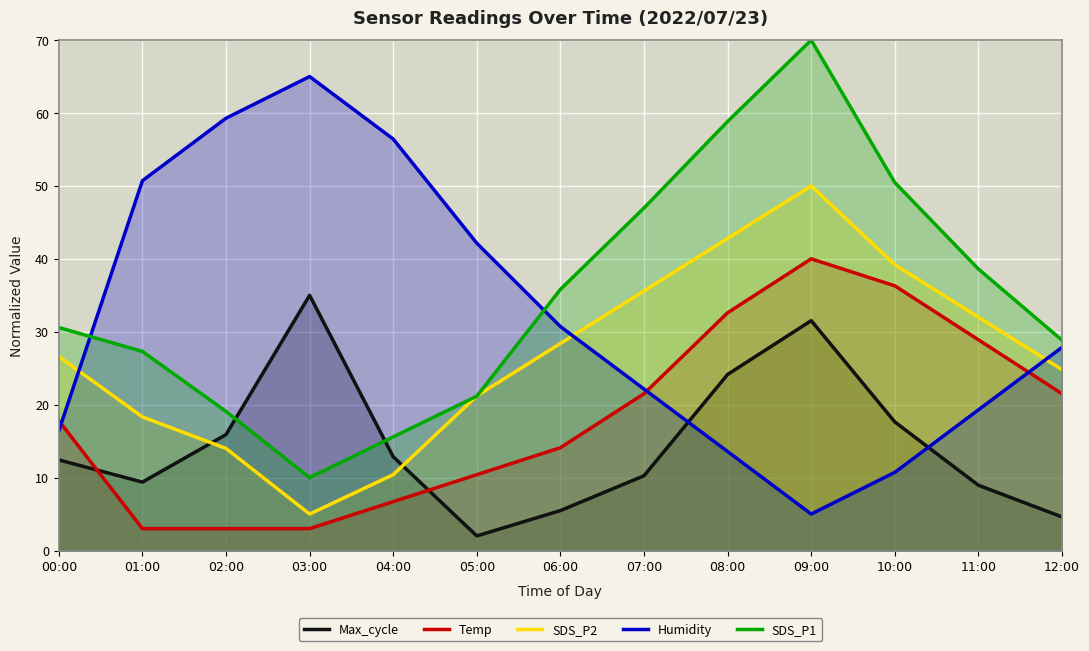

How many lines are shown in the chart?

5